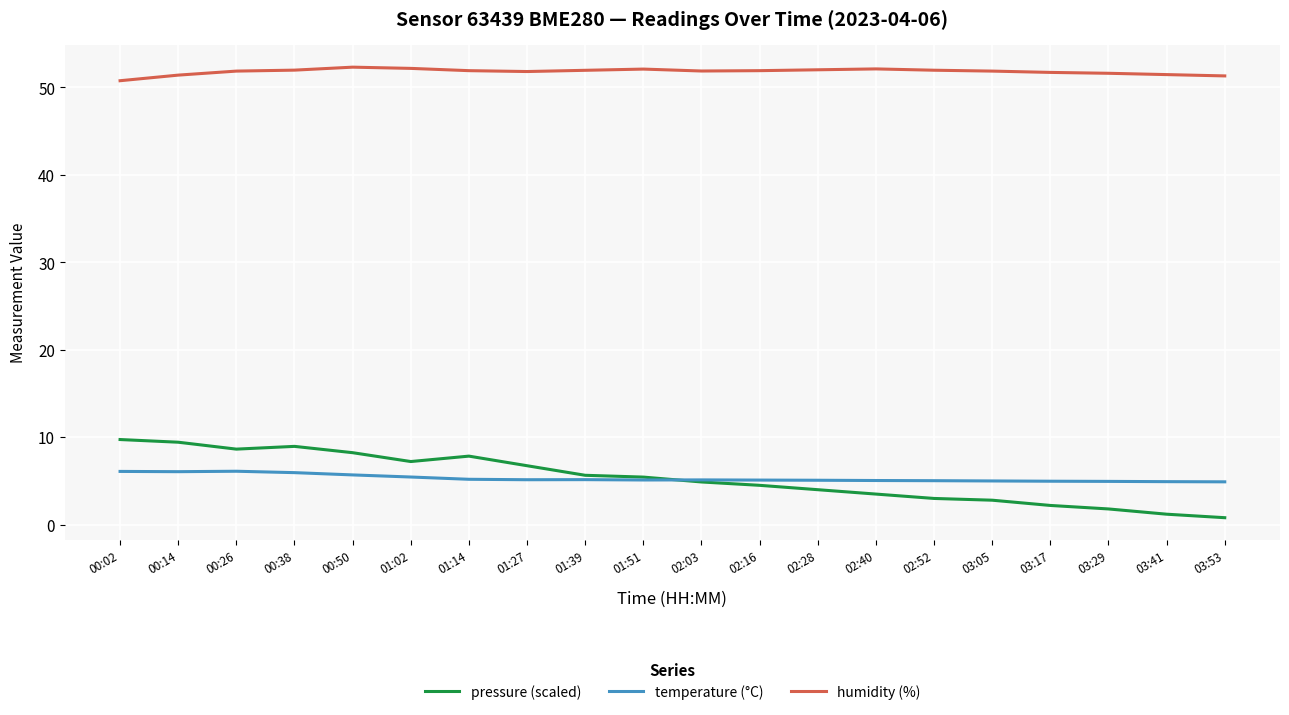

Which series has the largest total across all categories?

humidity (%)